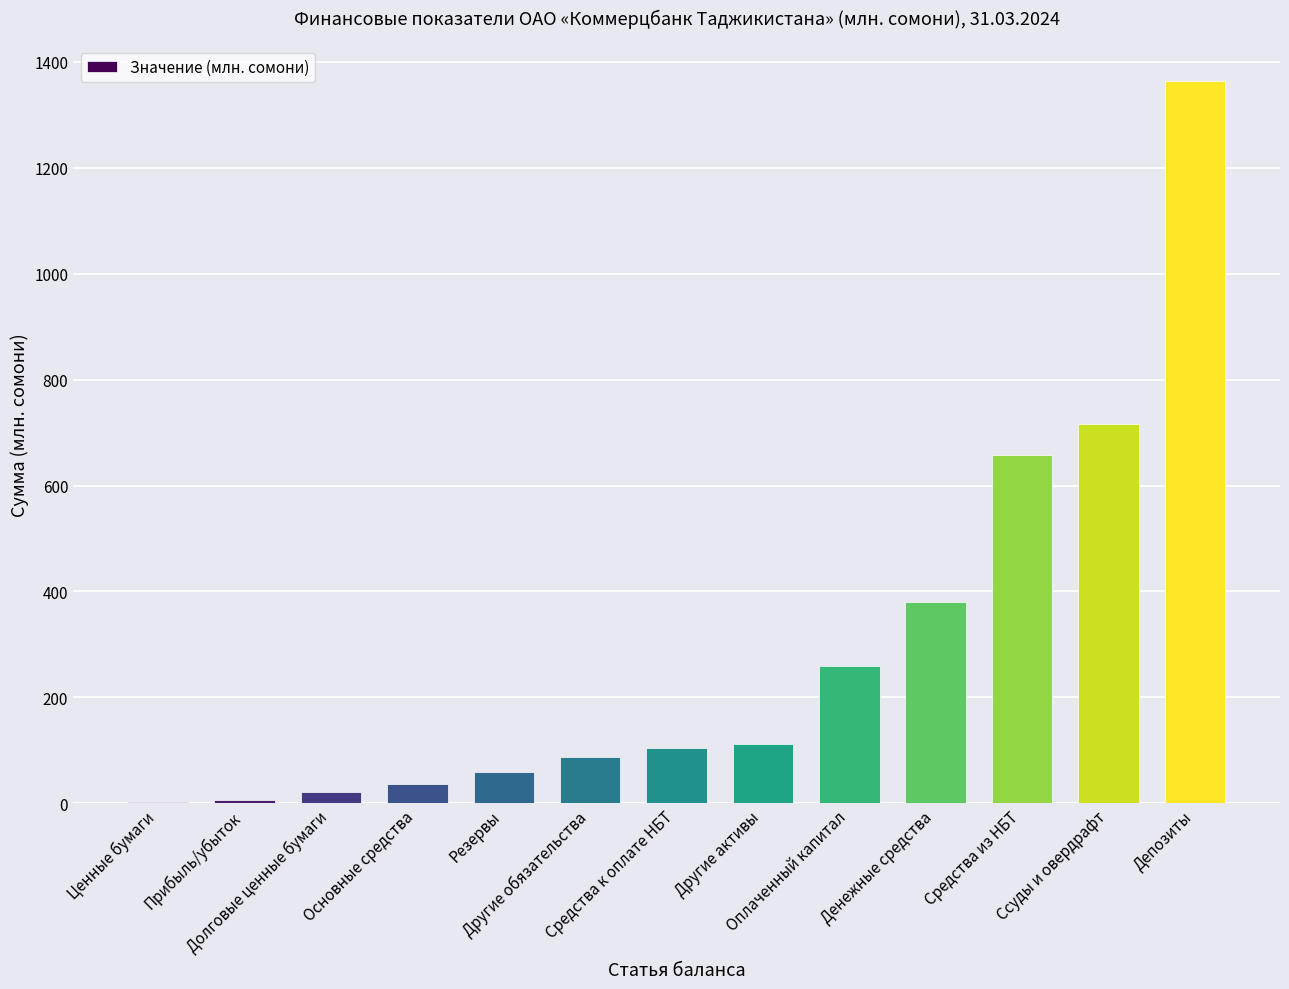

What is the maximum value shown in the chart?

1363.7